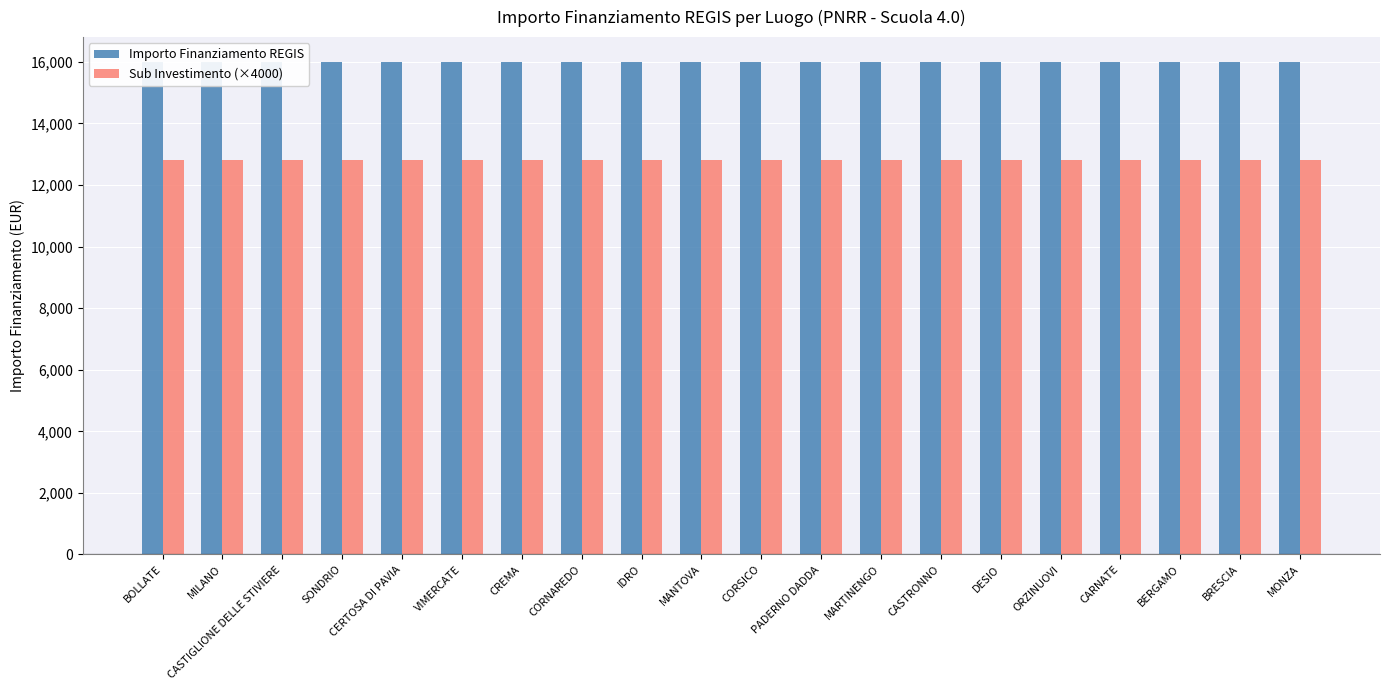

Rank the categories by Sub Investimento (×4000) value from lowest to highest.

BOLLATE, MILANO, CASTIGLIONE DELLE STIVIERE, SONDRIO, CERTOSA DI PAVIA, VIMERCATE, CREMA, CORNAREDO, IDRO, MANTOVA, CORSICO, PADERNO DADDA, MARTINENGO, CASTRONNO, DESIO, ORZINUOVI, CARNATE, BERGAMO, BRESCIA, MONZA